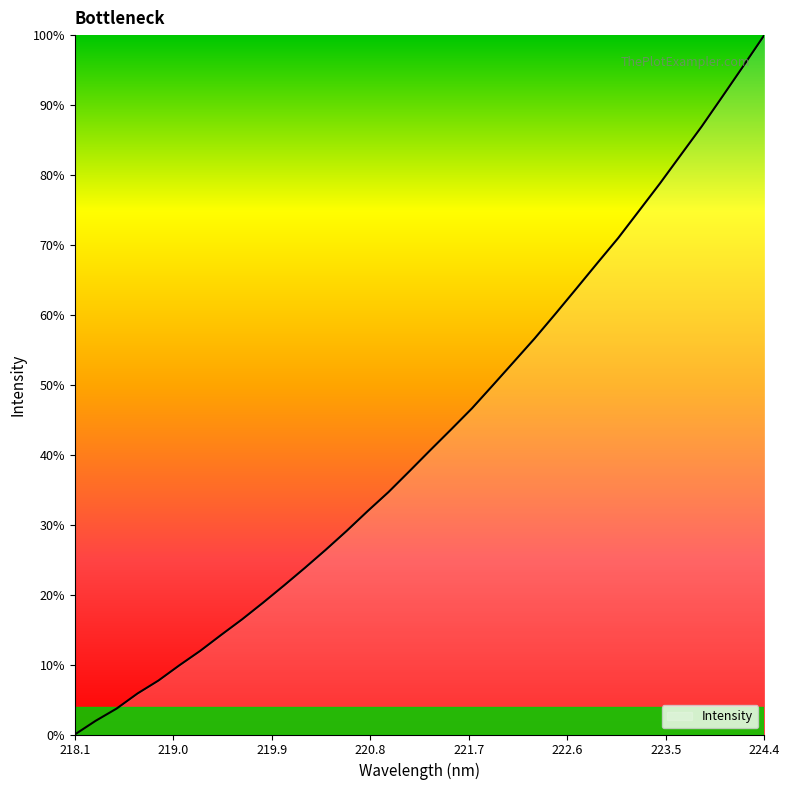

Which label corresponds to the smallest value in the chart?

218.1